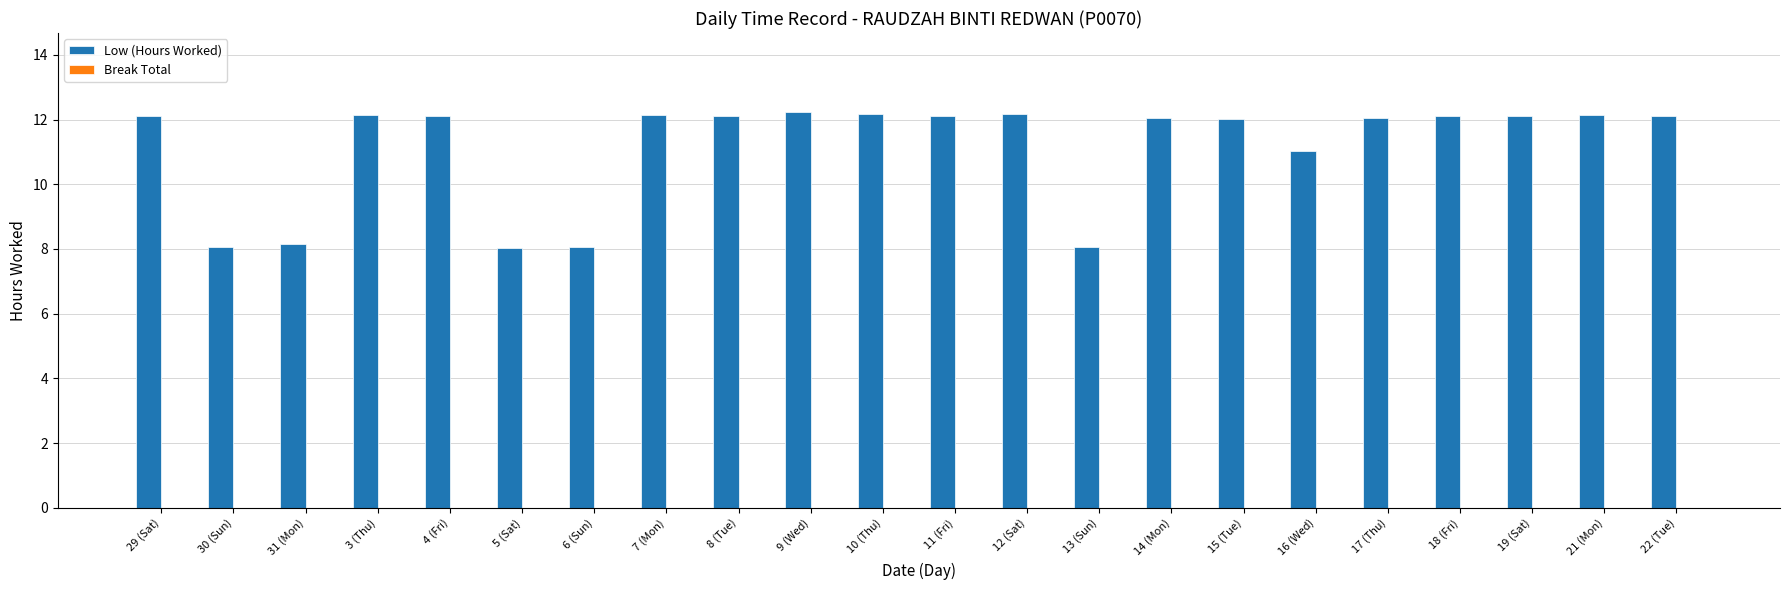

Is it true that the value at 8 (Tue) is 20.3?

False